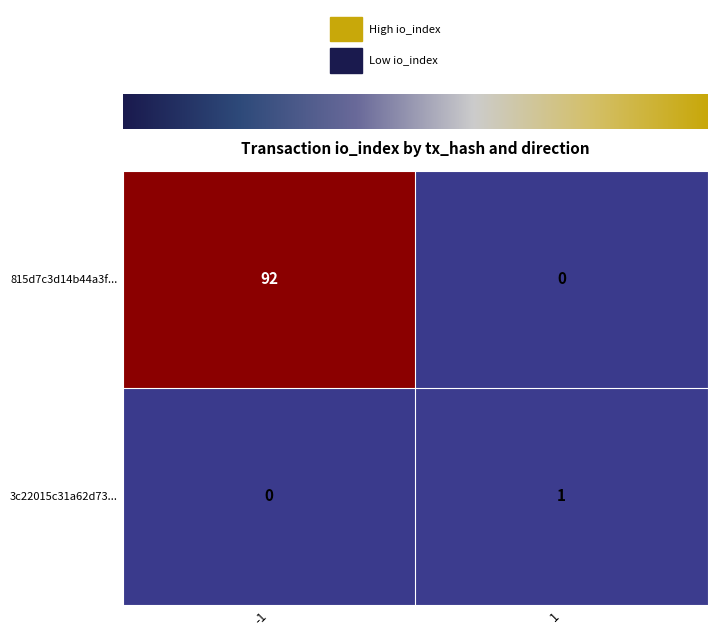

Which series has the largest total across all categories?

815d7c3d14b44a3f...